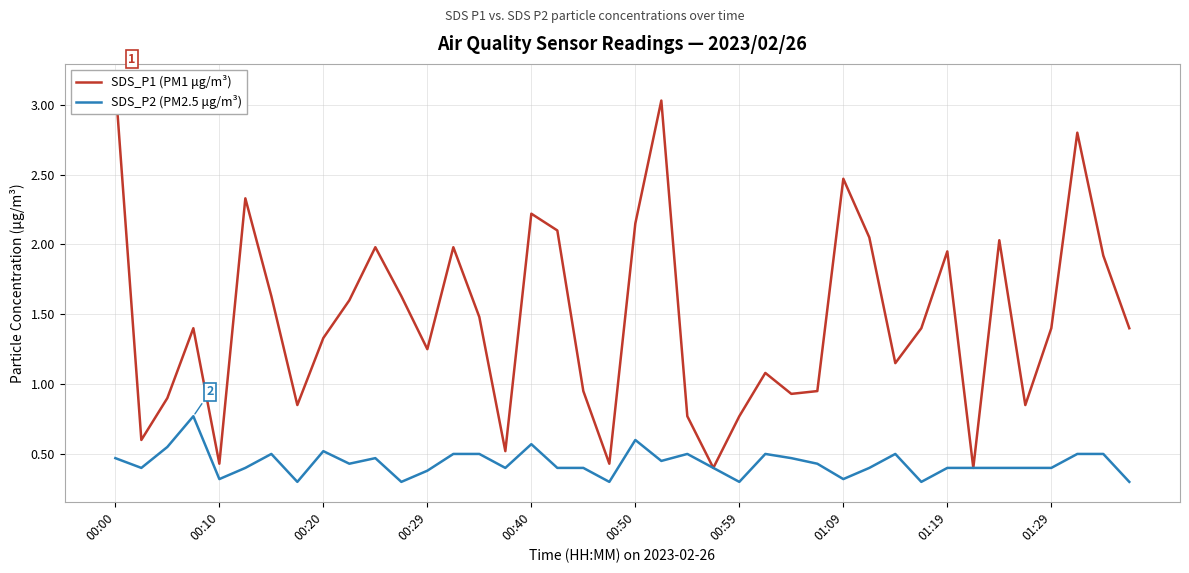

At which category does the chart reach its peak across all series?

00:00